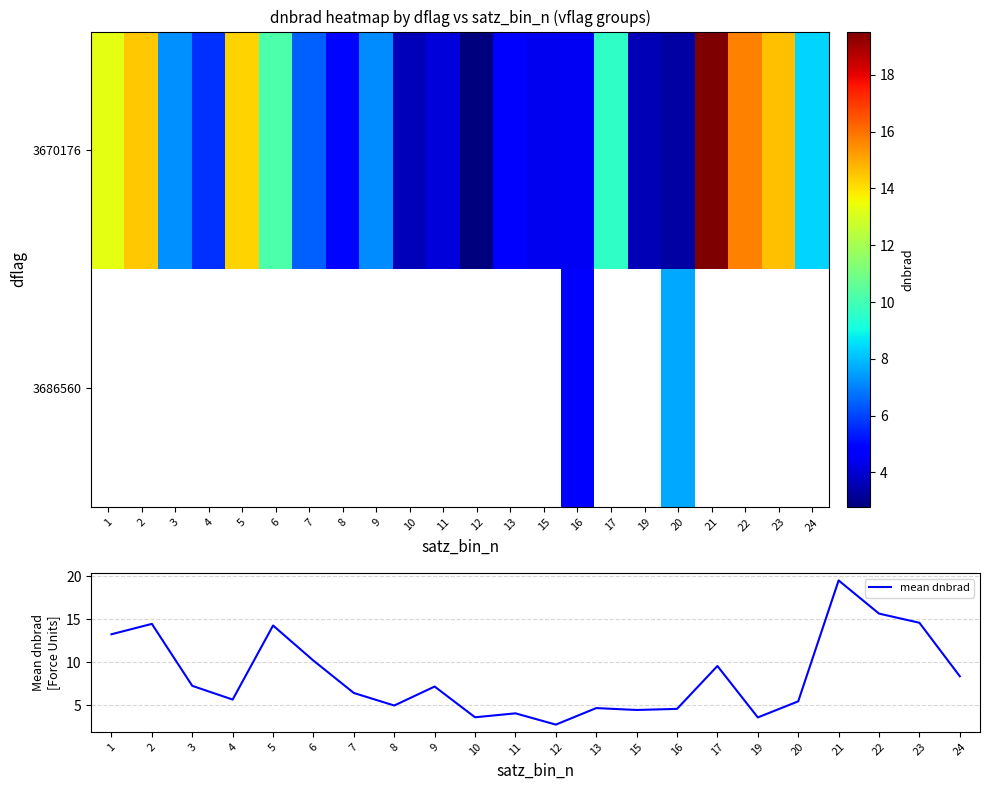

The value of mean dnbrad at 8 is 5.0. True or false?

True